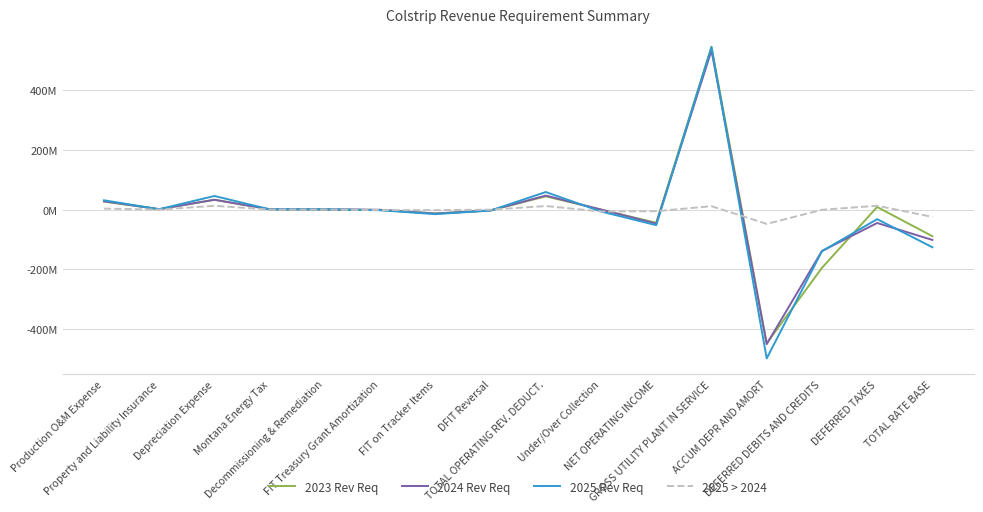

What is the difference between the maximum and minimum values in the 2024 Rev Req series?

980646238.2